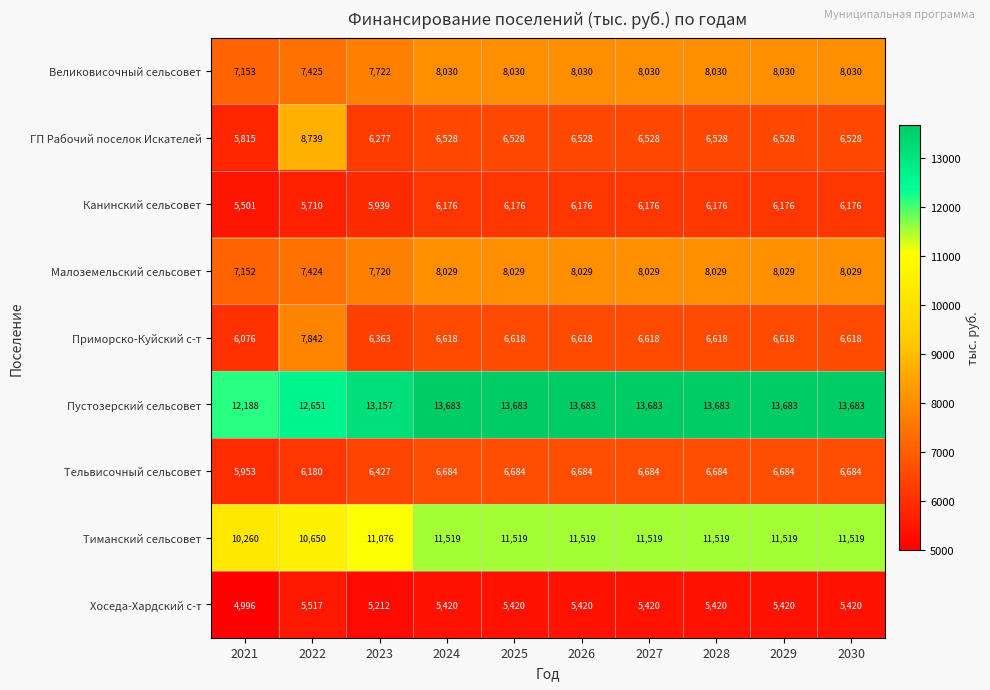

How many values in the Малоземельский сельсовет series are below 8029?

3